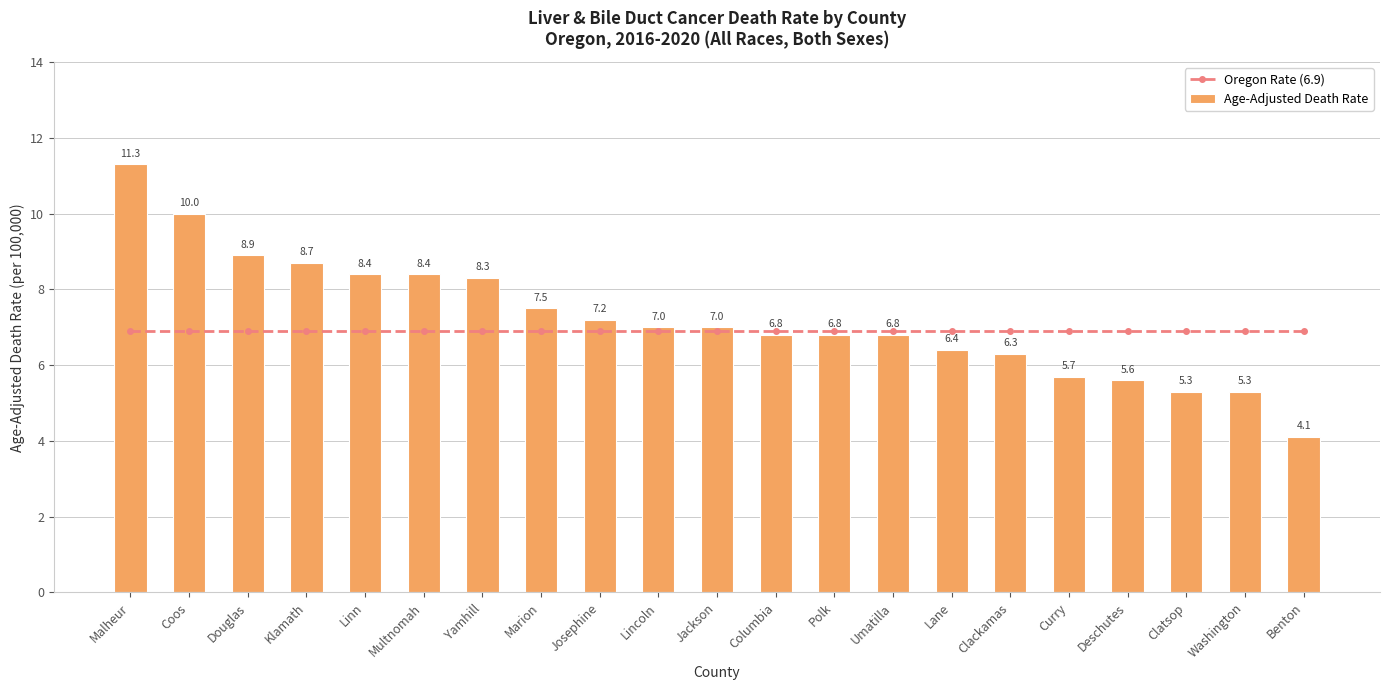

What are all the series names shown in the legend?

Oregon Rate (6.9), Age-Adjusted Death Rate